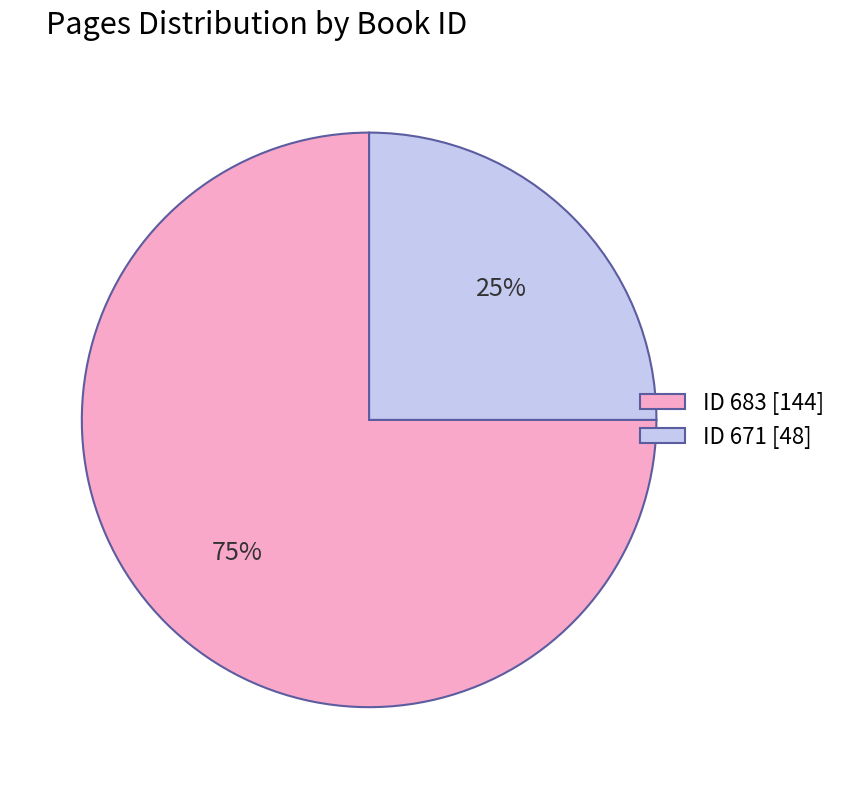

To the nearest percent, what portion does ID 683 [144] represent?

75%